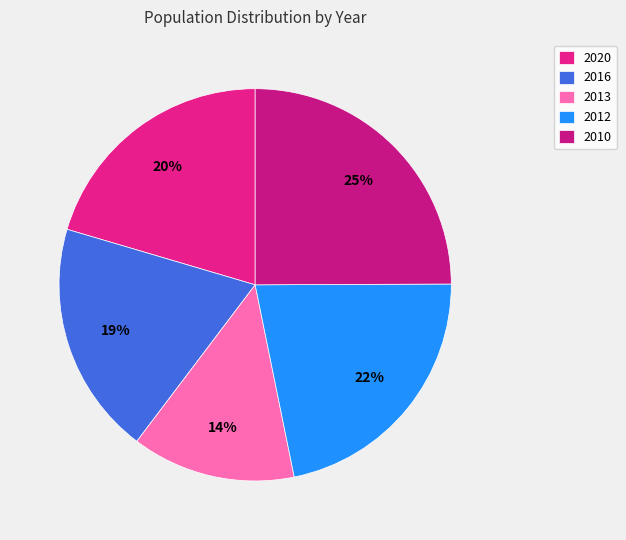

To the nearest percent, what is the combined percentage of 2020 and 2012?

42%